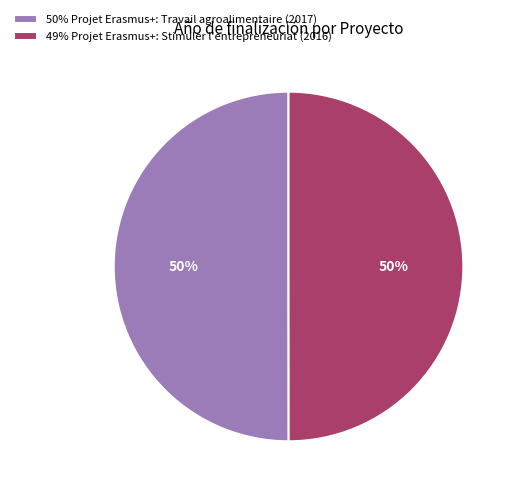

To the nearest percent, what is the average slice percentage?

50%